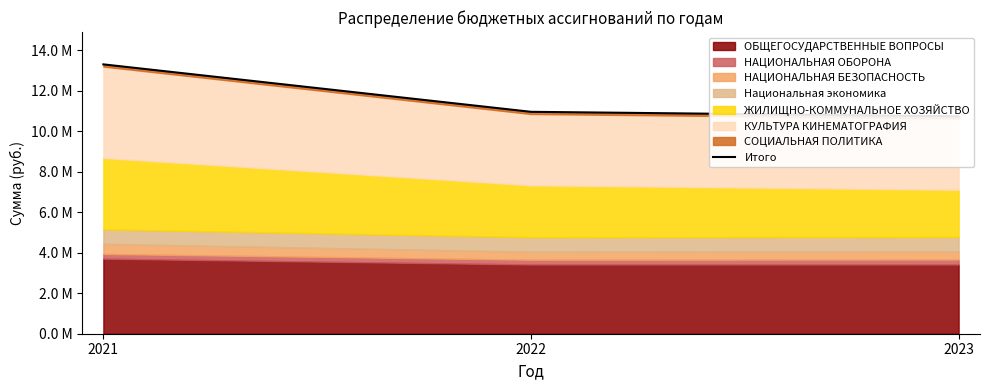

How many data points are above 10967770?

2